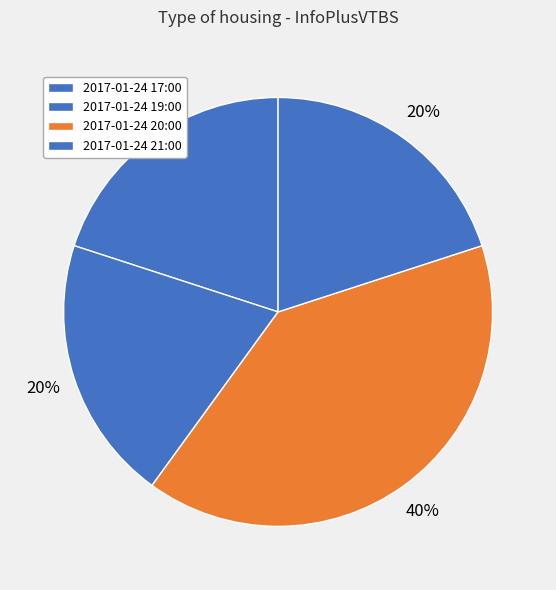

How many segments does this pie chart have?

4